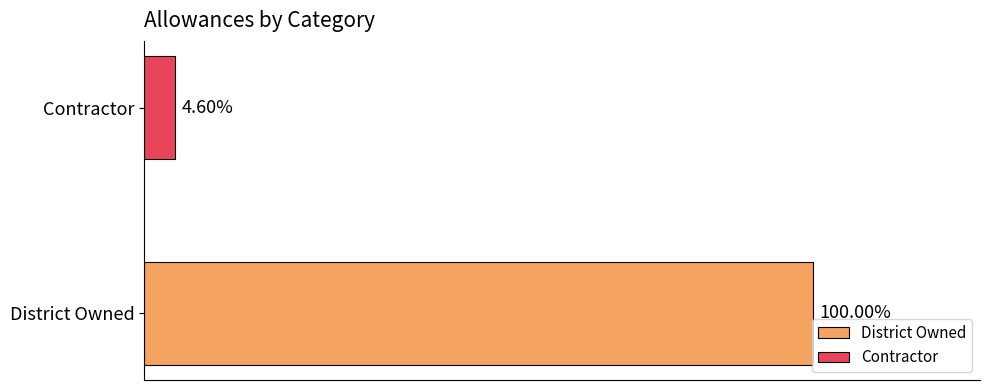

What are all the series names shown in the legend?

District Owned, Contractor